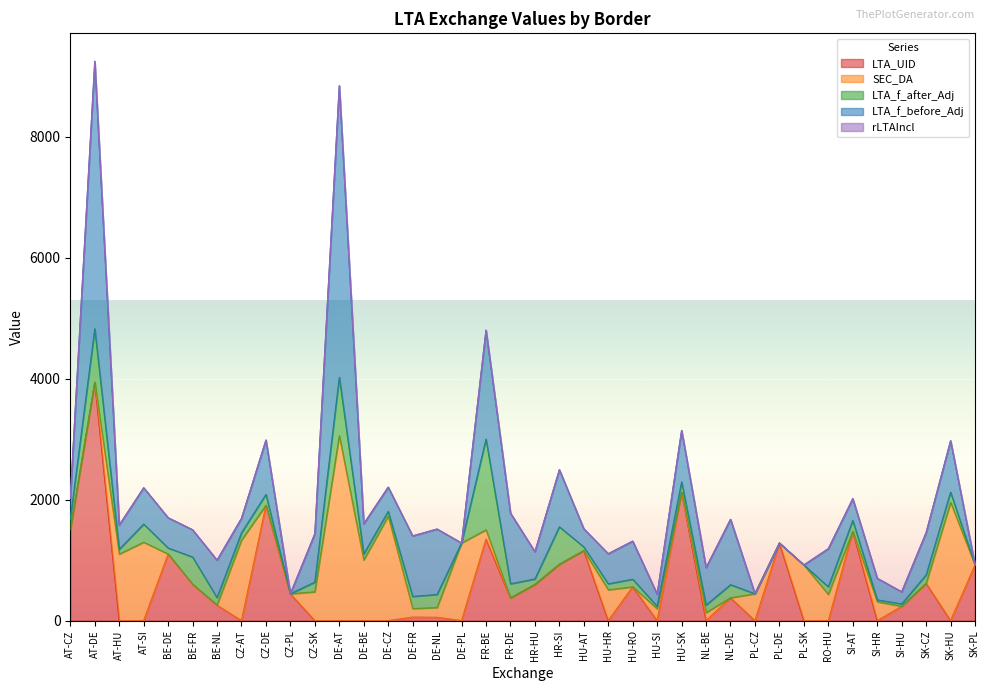

How many distinct data groups are displayed?

5